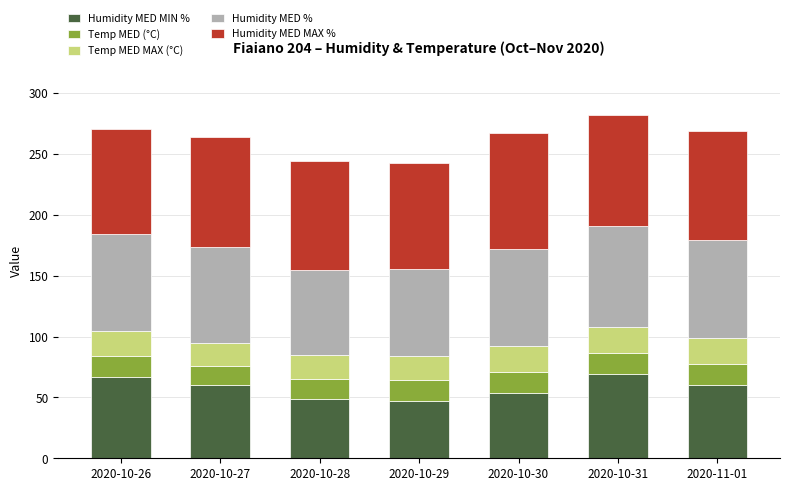

What is the difference between the second highest and minimum values in the Humidity MED MIN % series?

20.0